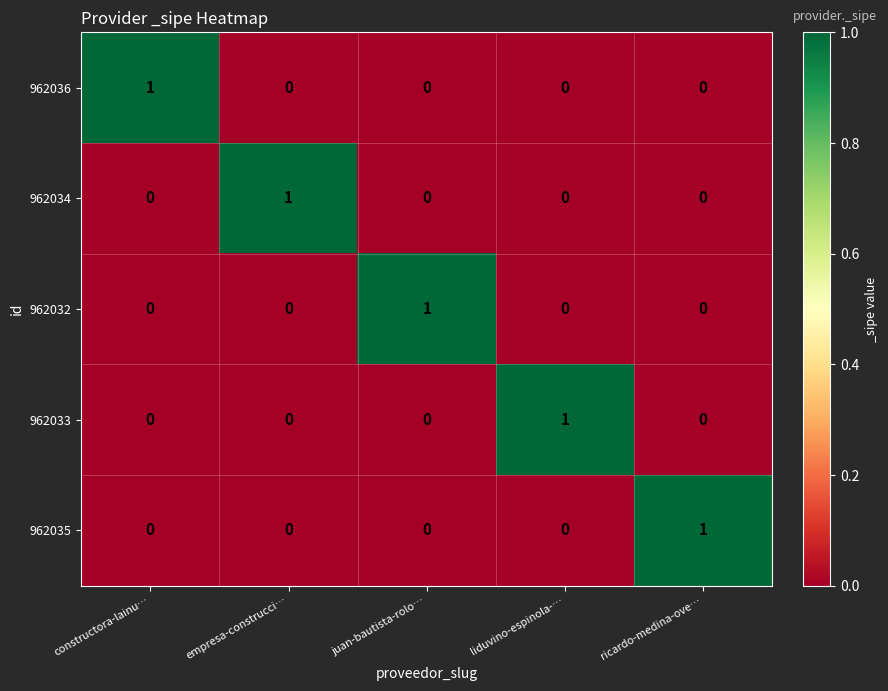

Count the 962032 values in the range 0 to 1.

5